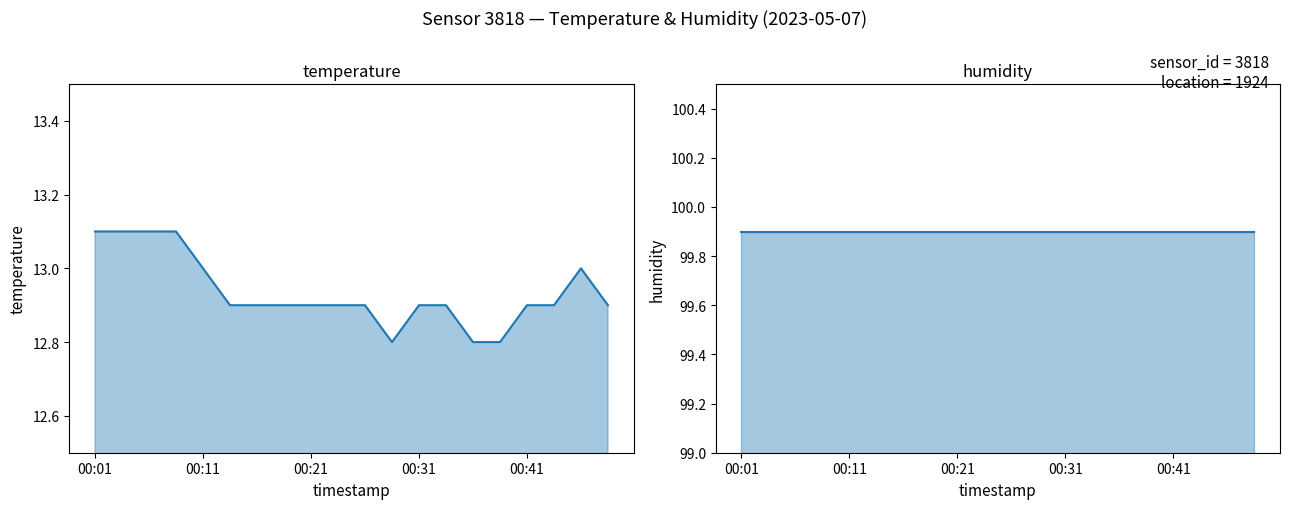

At 00:21, list the series in order from smallest to largest.

temperature, humidity